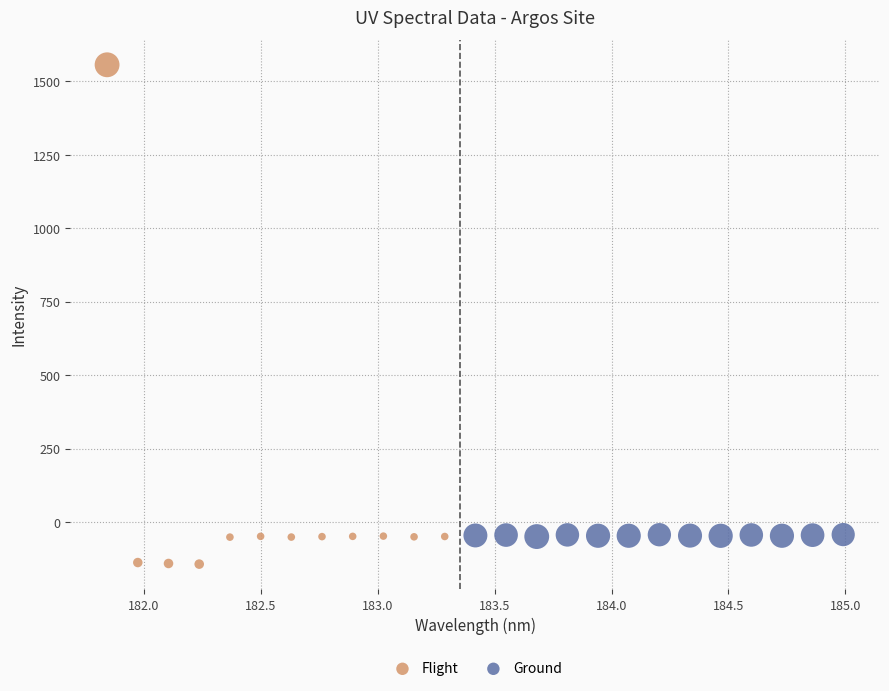

Which series contains the lowest Y value?

Flight